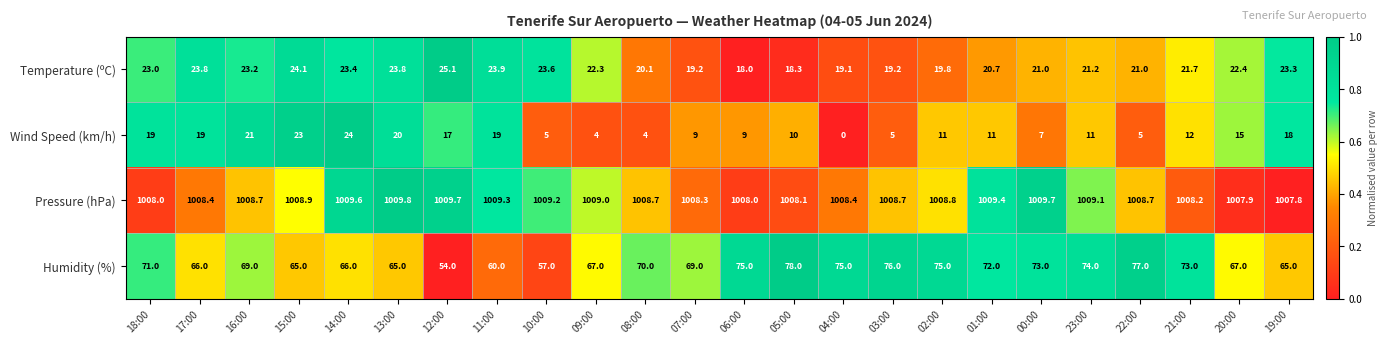

Which series changed the most between 05:00 and 19:00?

Humidity (%)